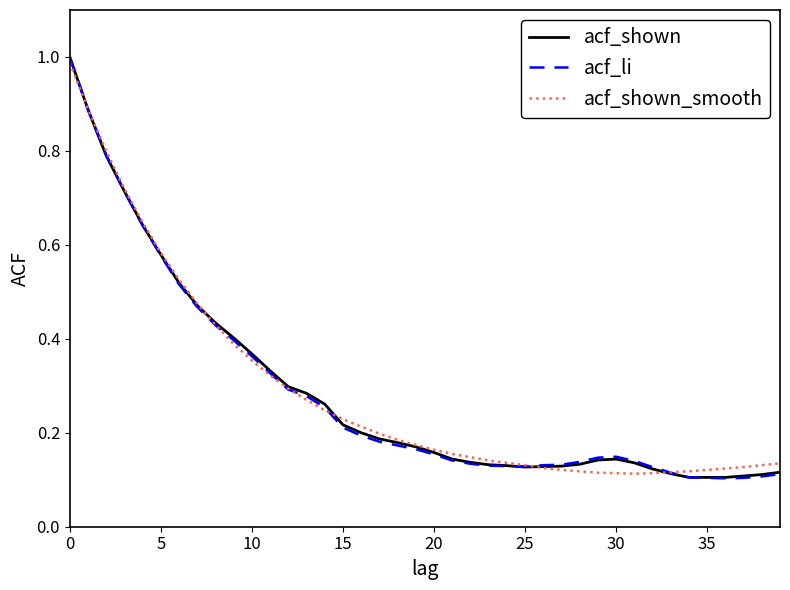

What are all the series names shown in the legend?

acf_shown, acf_li, acf_shown_smooth